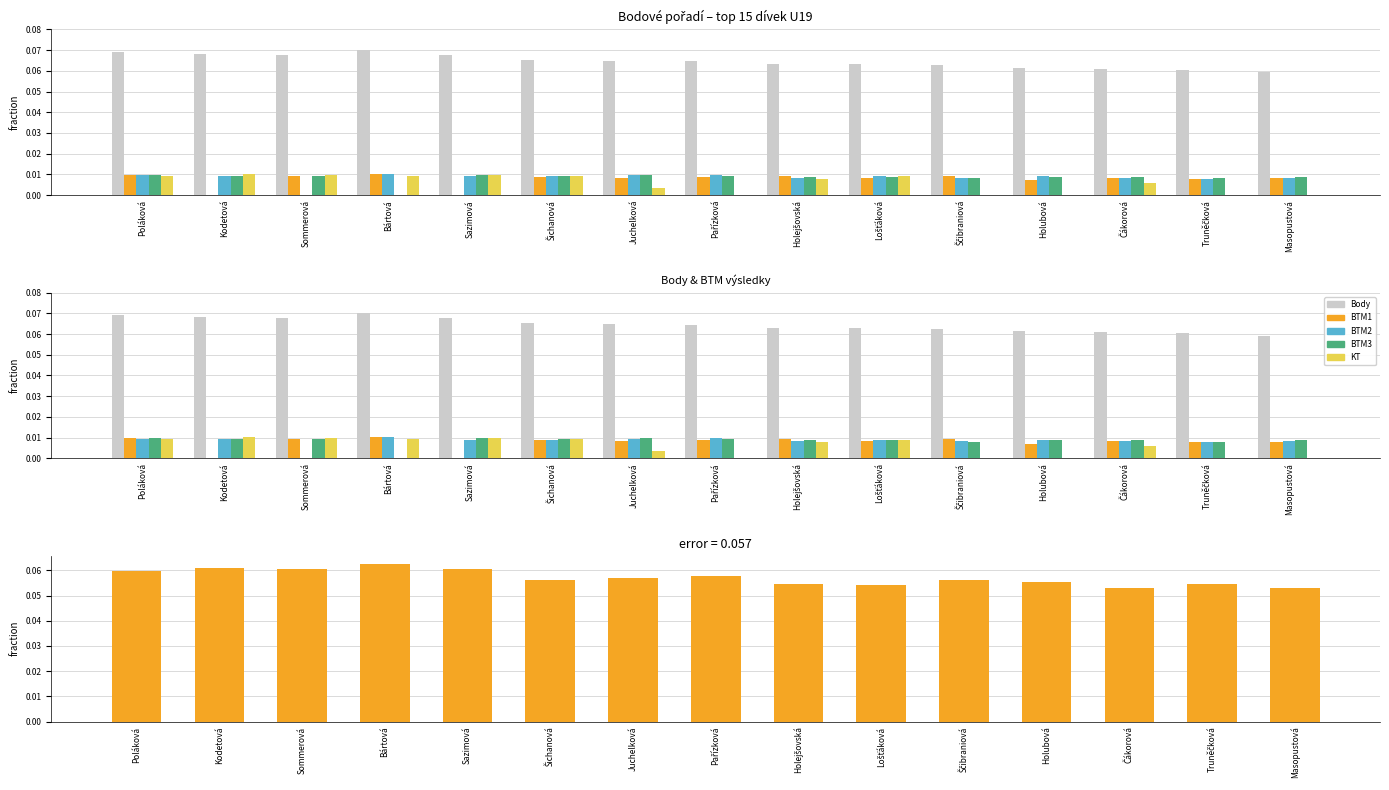

What is the spread (max minus min) of values at Sommerová?

0.1